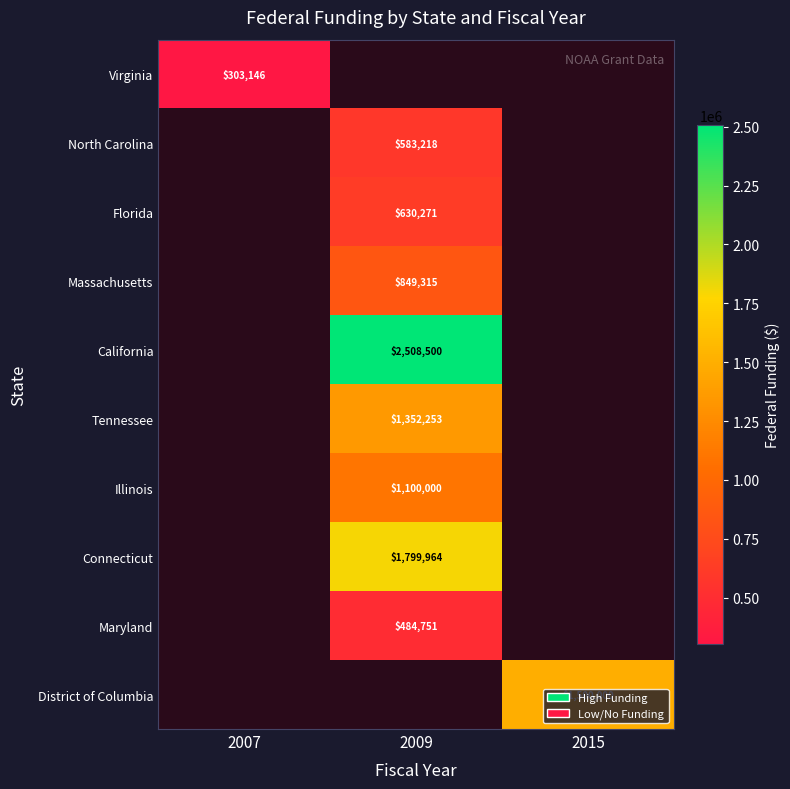

Is it true that Maryland equals 700119 at 2009?

False